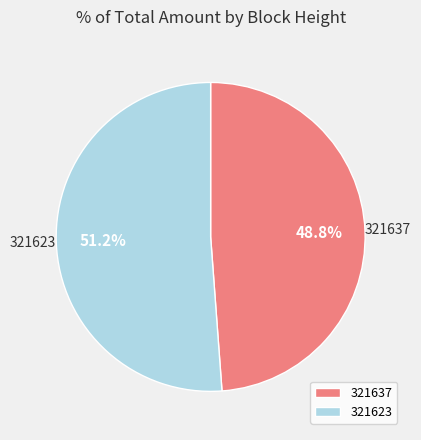

How many segments does this pie chart have?

2